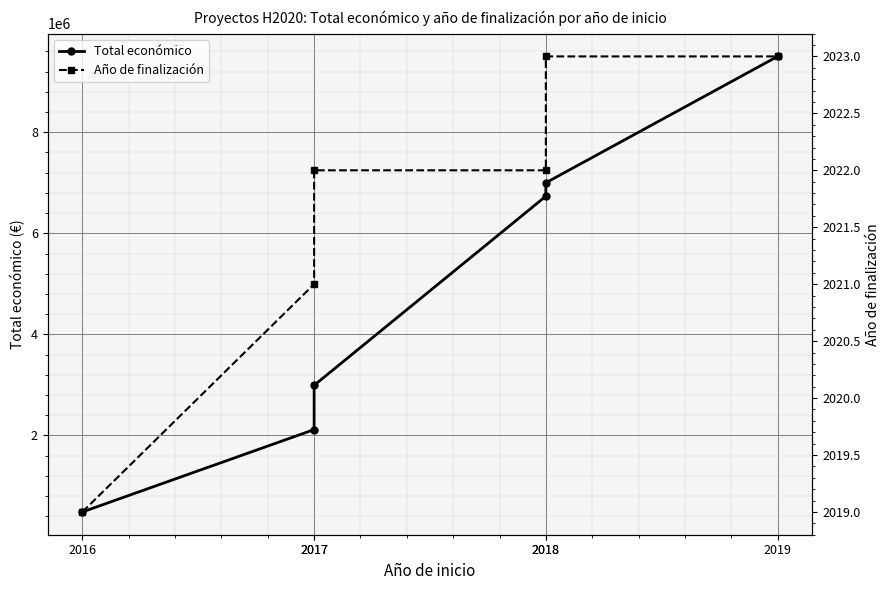

What is the sum of the Total económico values at 2019 and 2016?

9986000